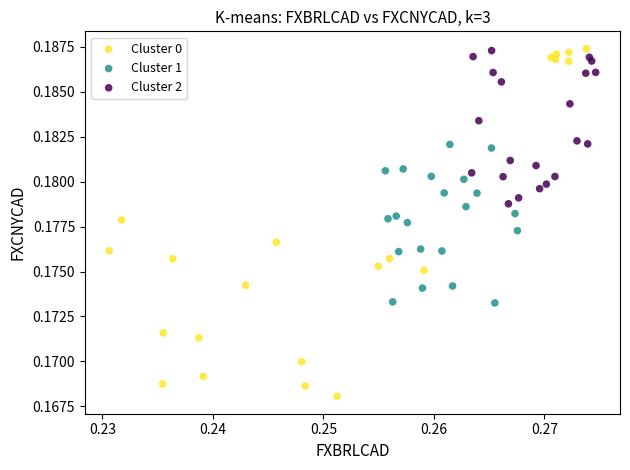

Which series has the largest Y range (max minus min)?

Cluster 0